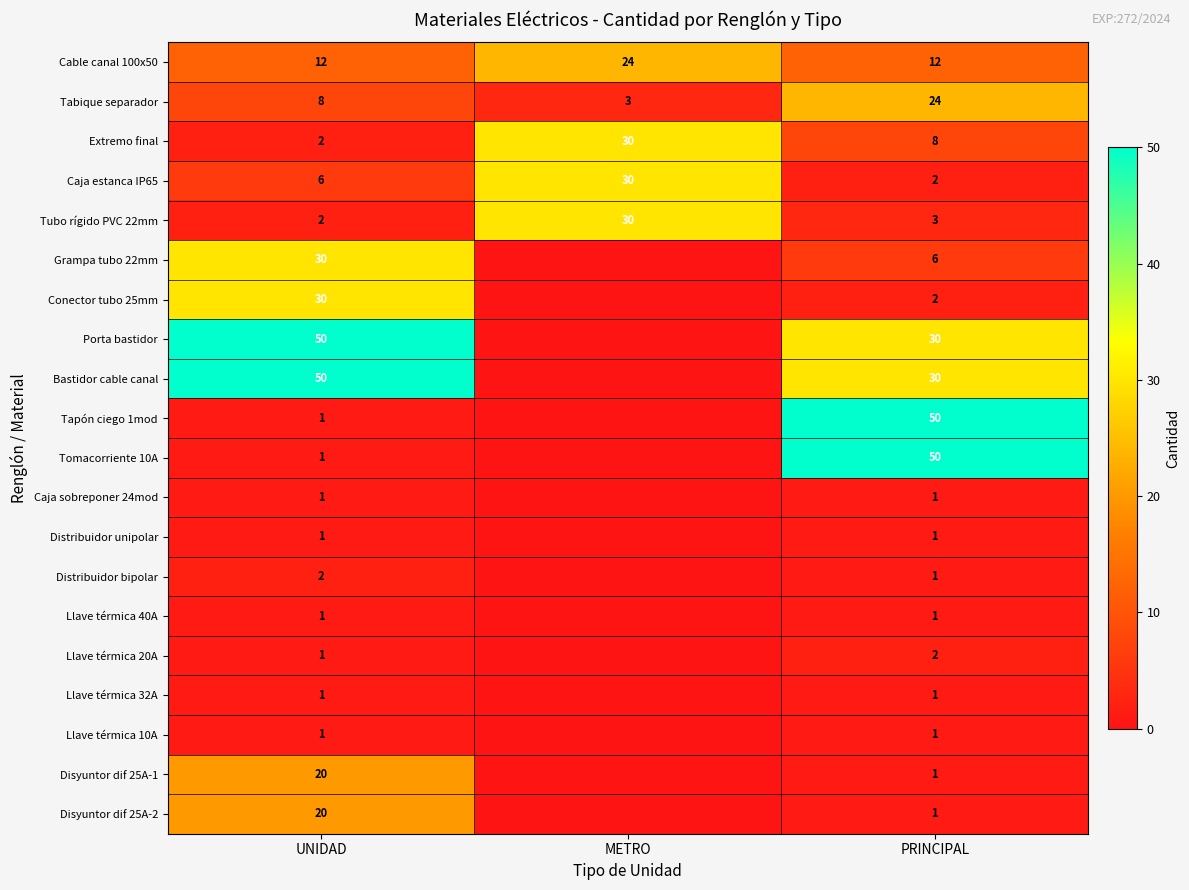

What is the average value of the Cable canal 100x50 series?

16